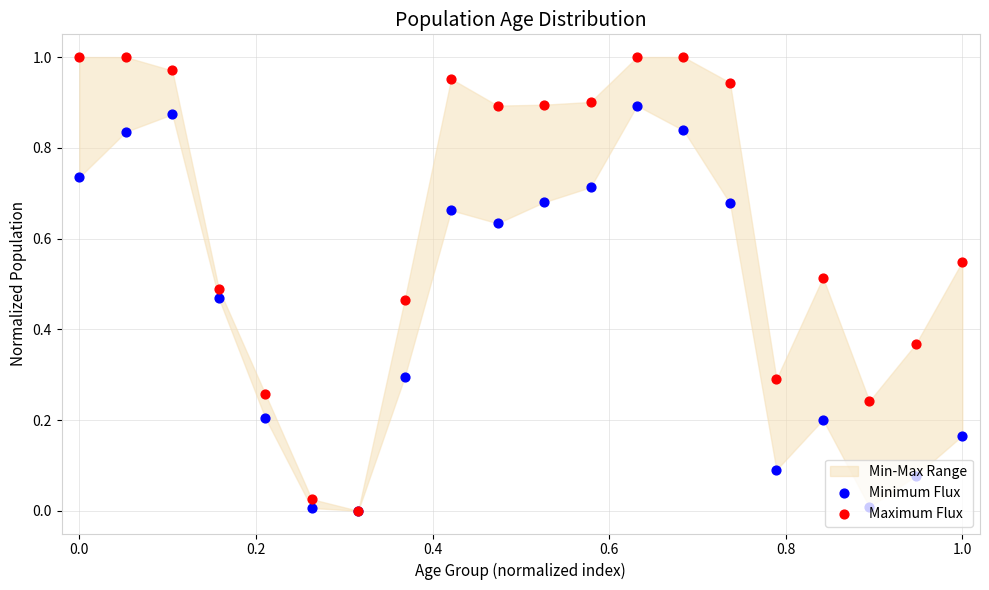

Which series has the largest total across all categories?

Maximum Flux